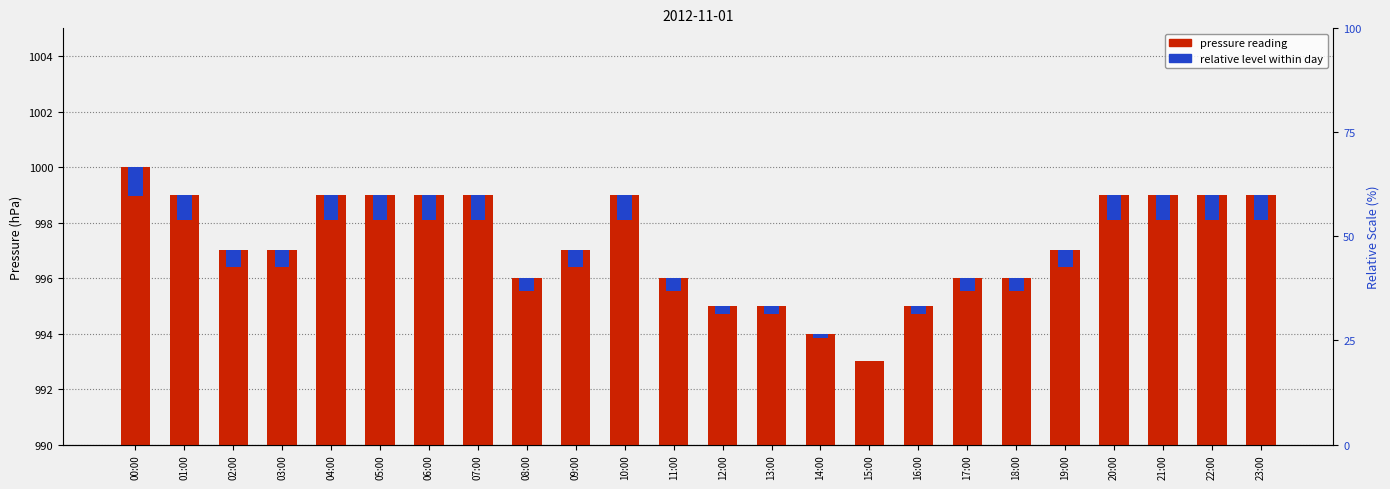

Is the value of relative level at 03:00 greater than the value of press (hPa) at 16:00?

No